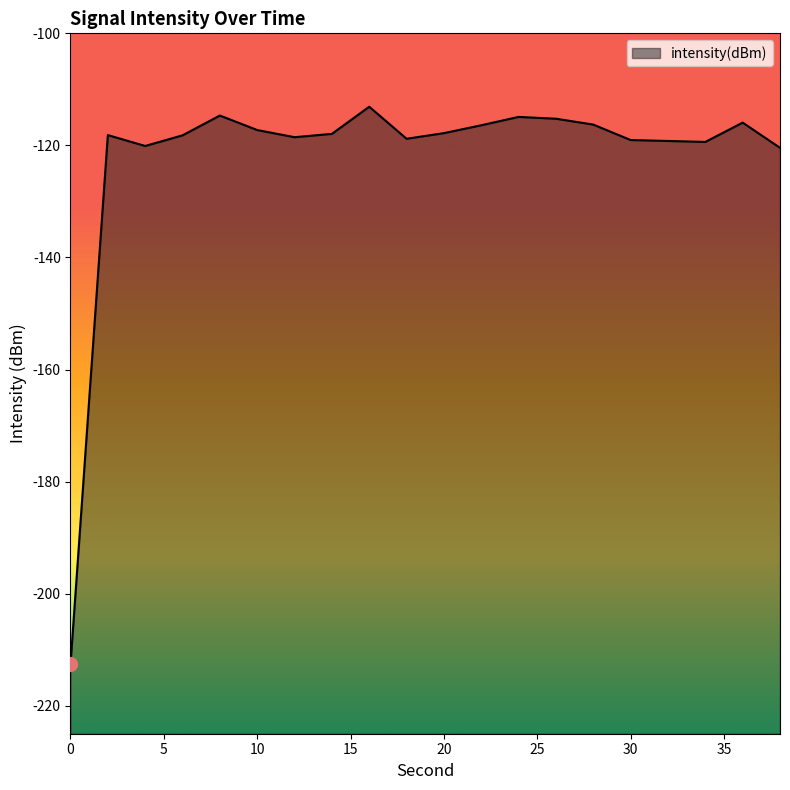

How many points are higher than both their immediate neighbors (excluding endpoints)?

5